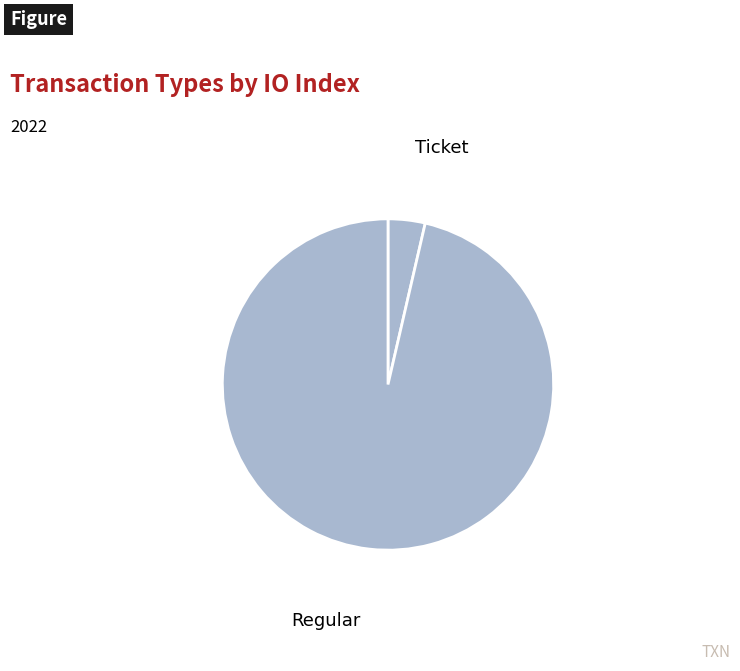

How many slices are in this pie chart?

2